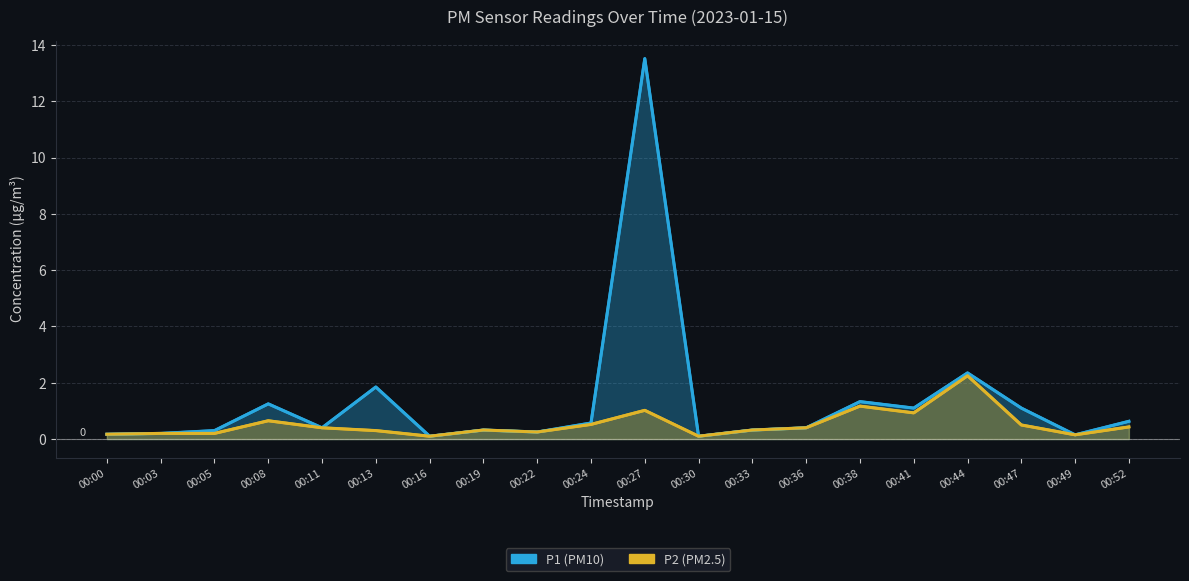

Where is P2 nearest to the value 1?

00:27